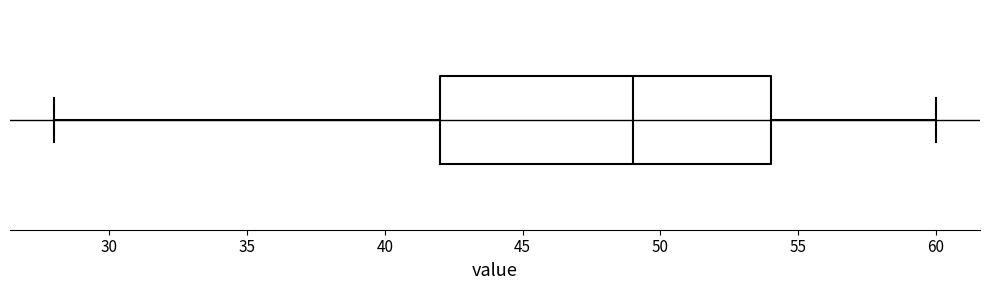

Transcribe this box plot: give where the median line is, the range the box spans, and where the two whiskers end, as read against the x-axis. The values are not printed on the chart, so give them approximately, as read against the axis.

median 49, box 42 to 54, whiskers 28 to 60